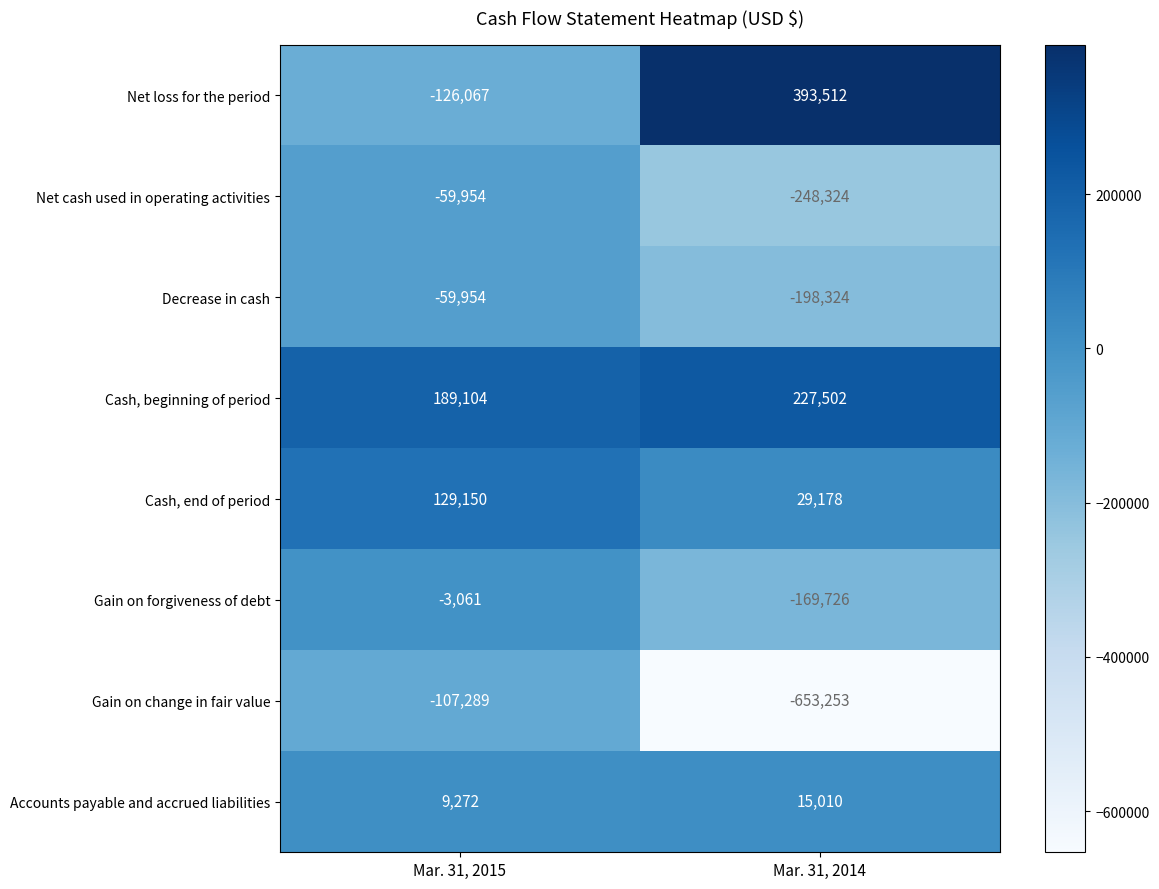

Reading right to left, what are all the values shown in this chart?

Net loss for the period: 393512	-126067
Net cash used in operating activities: -248324	-59954
Decrease in cash: -198324	-59954
Cash, beginning of period: 227502	189104
Cash, end of period: 29178	129150
Gain on forgiveness of debt: -169726	-3061
Gain on change in fair value: -653253	-107289
Accounts payable and accrued liabilities: 15010	9272